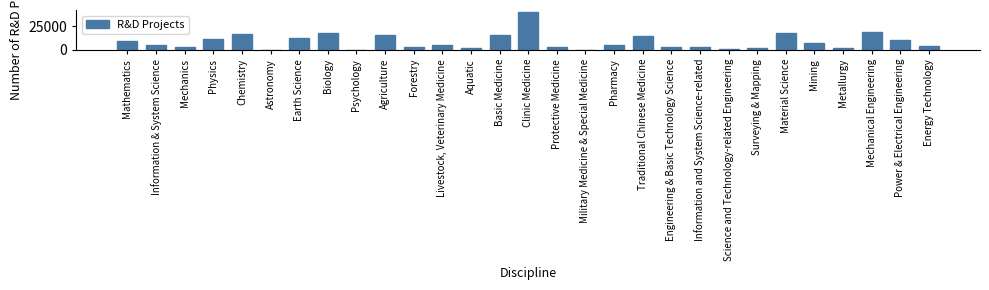

Between Psychology and Biology, which is larger?

Biology